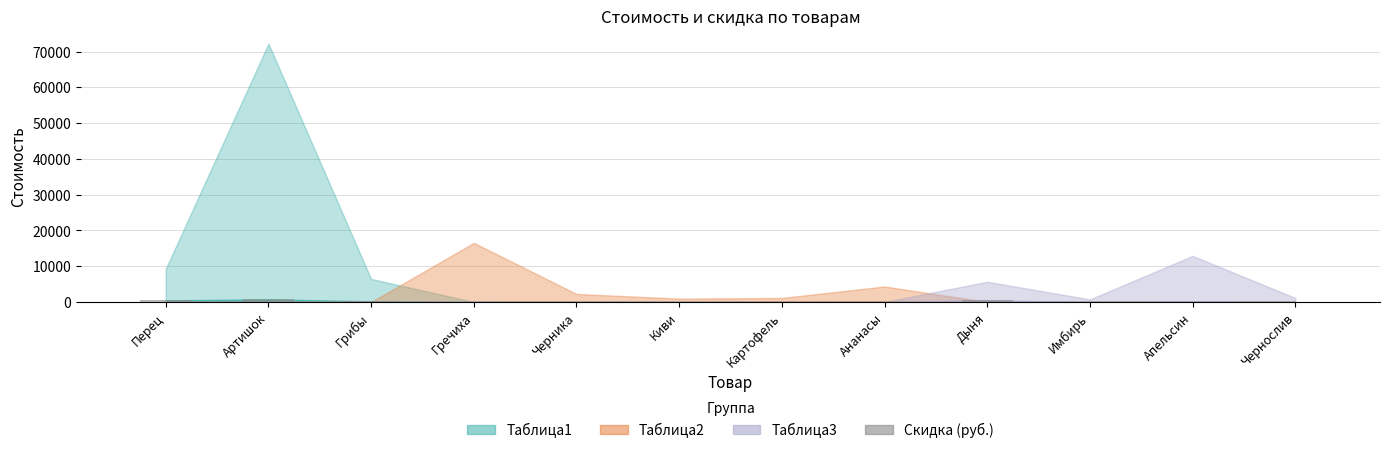

Reading left to right, extract all data points from this chart.

463.9	722.1	193.4	0.0	67.6	9.5	113.1	87.0	452.6	21.9	128.9	22.8